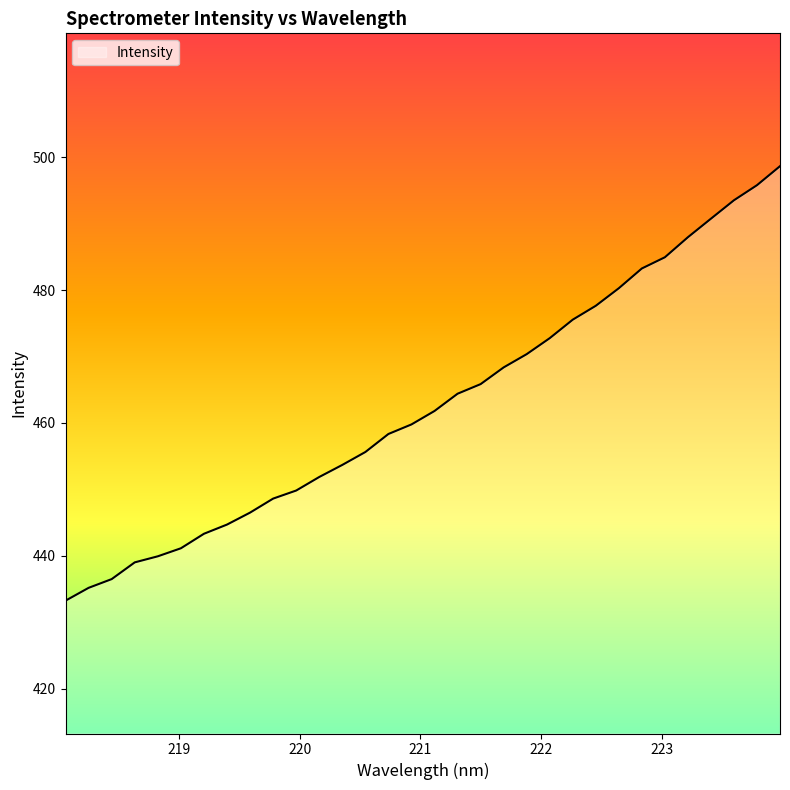

What is the difference between the maximum and minimum values?

65.4